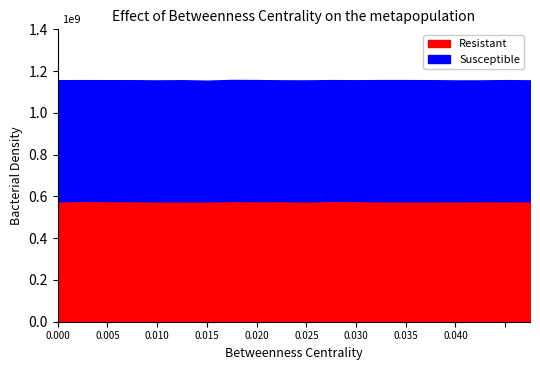

The Susceptible series shows 999.9 at 7. True or false?

False